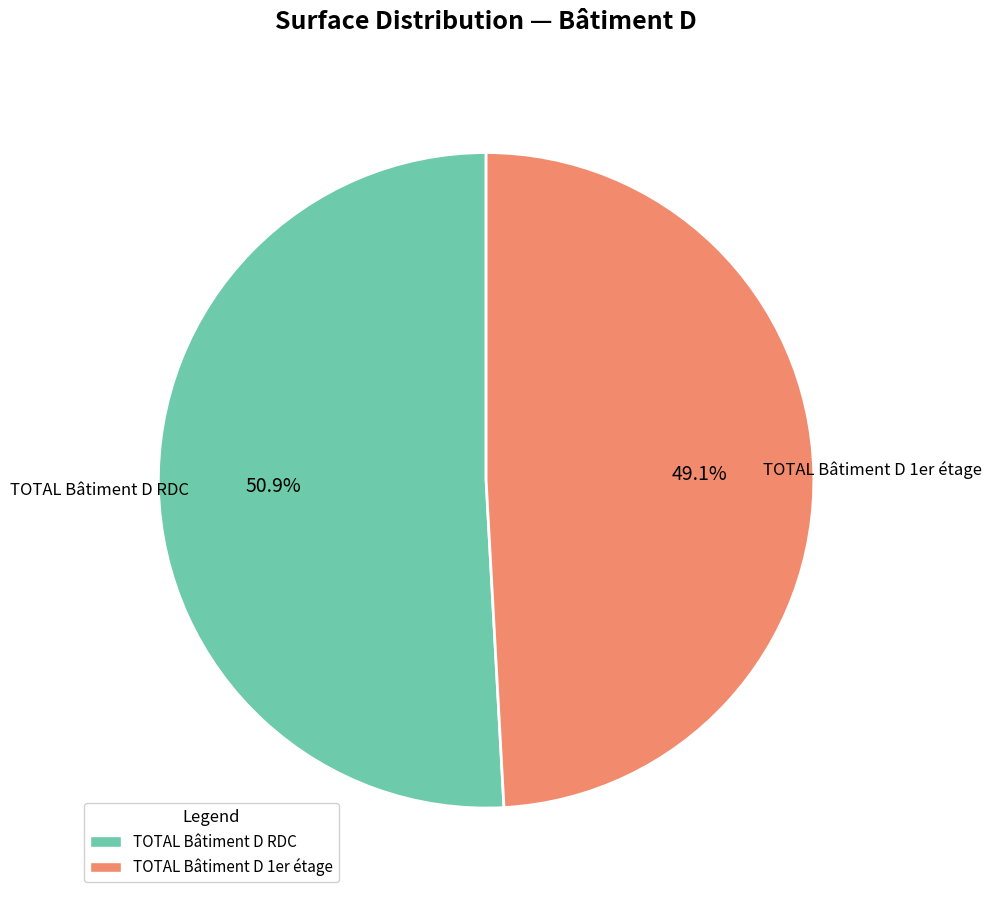

What is the largest slice in the pie chart?

TOTAL Bâtiment D RDC